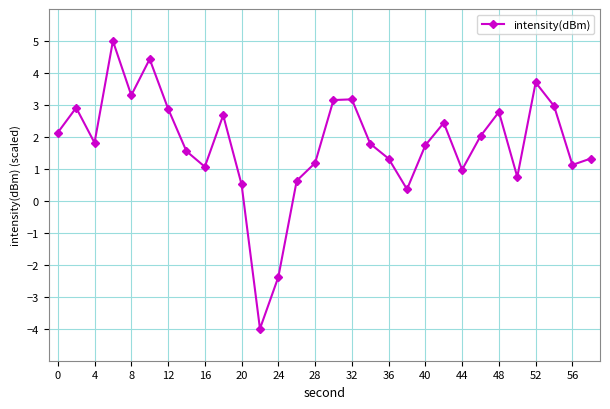

How many interior local peaks (higher than both neighbors) does the data have?

8